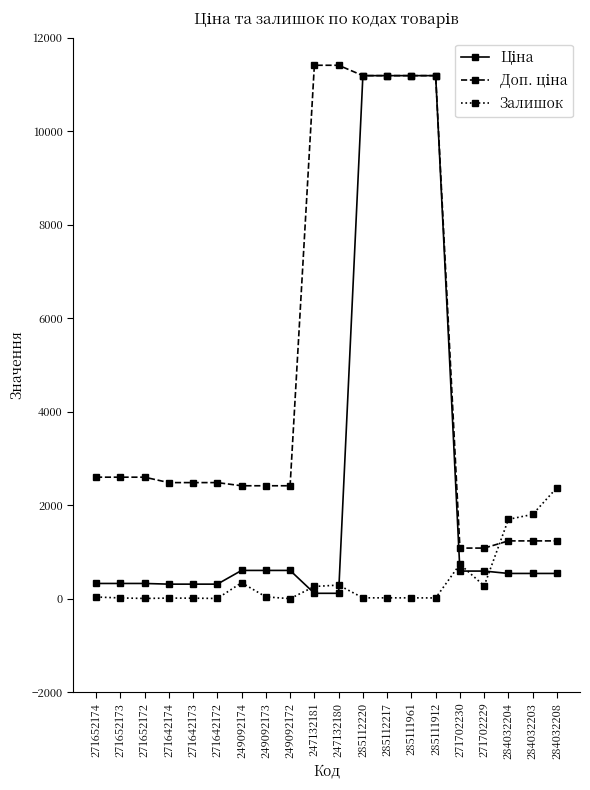

What is the maximum value shown in the chart?

11410.0